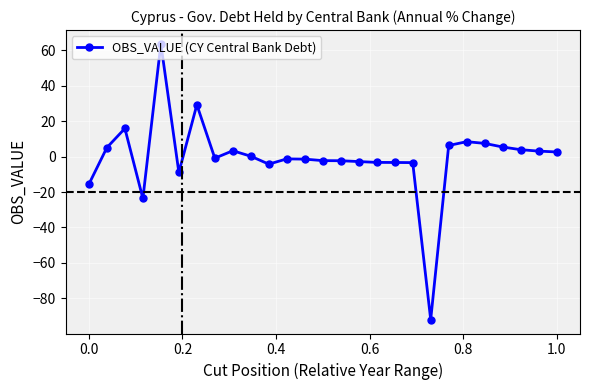

True or false: the data has more than 2 interior local peaks.

True